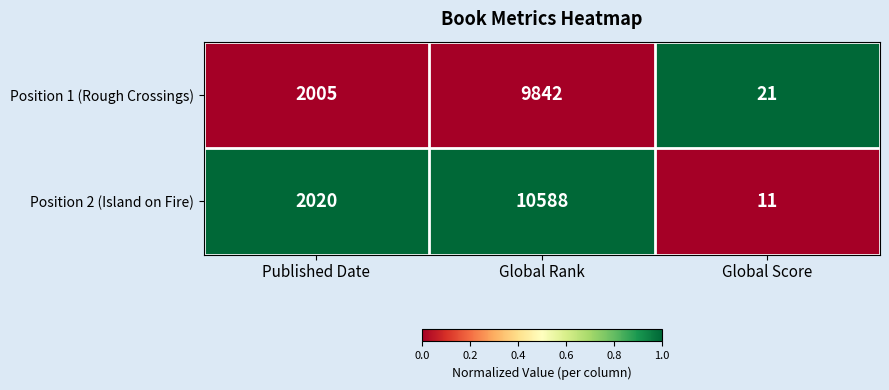

What is the difference between the maximum and minimum values in the Position 1 (Rough Crossings) series?

9821